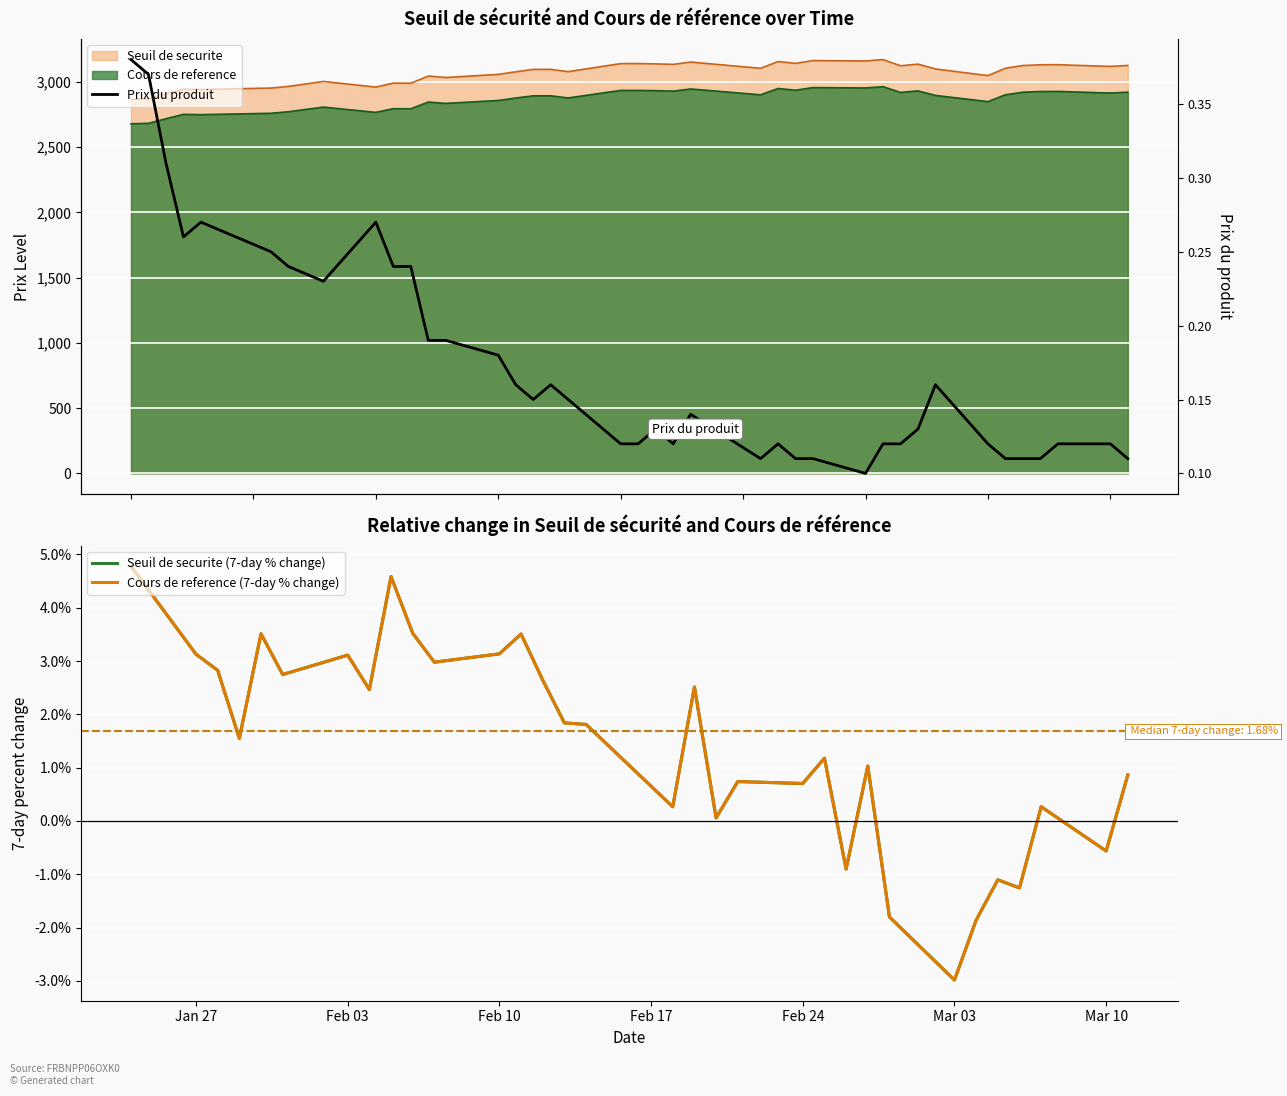

What is the smallest value displayed?

-3.0